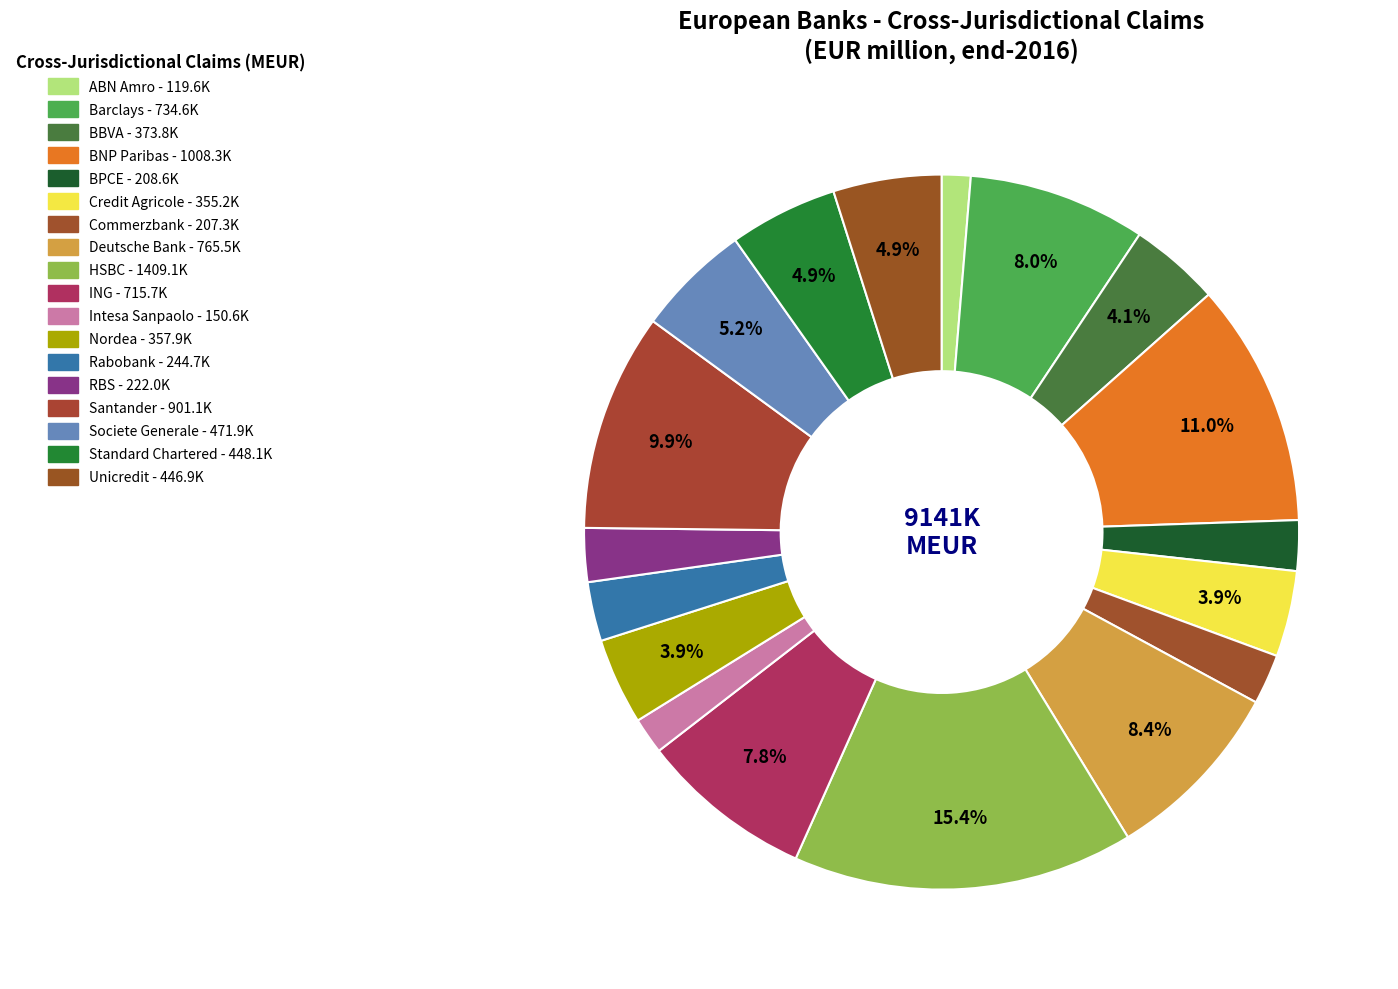

Count the number of slices in the pie.

18